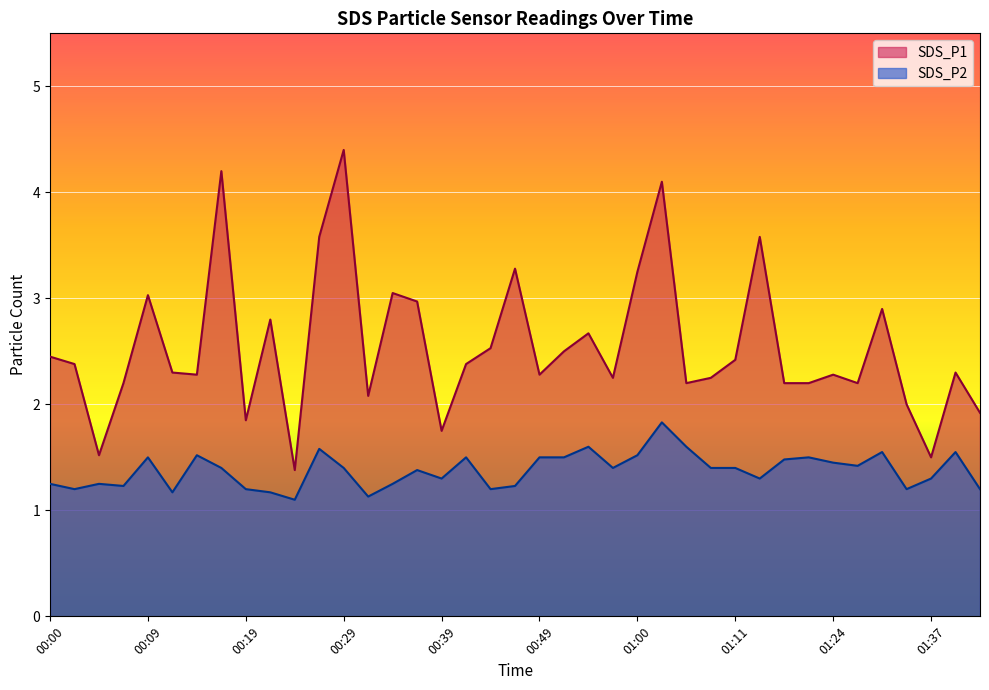

What is the average value of the SDS_P2 series?

1.4